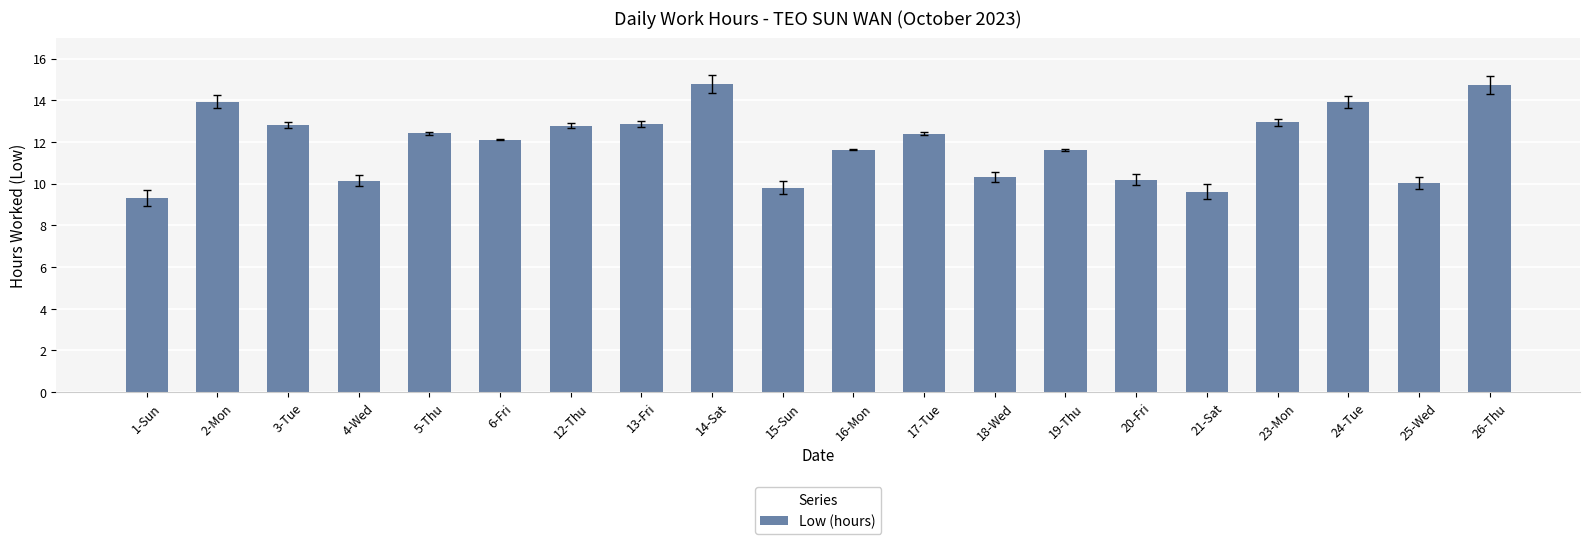

What is the change in value from 23-Mon to 26-Thu?

+1.8